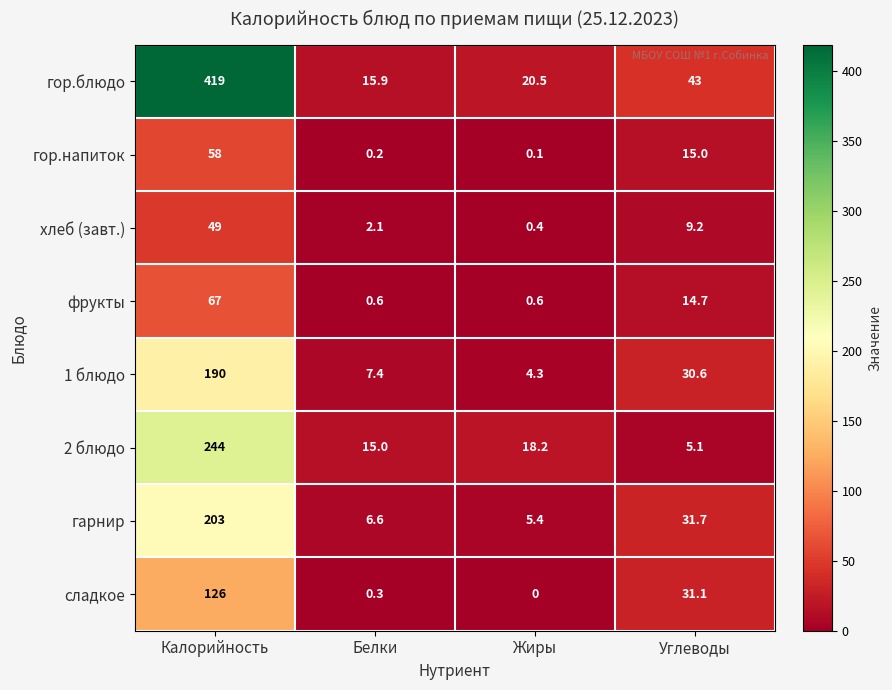

Which series has the widest spread of values?

гор.блюдо